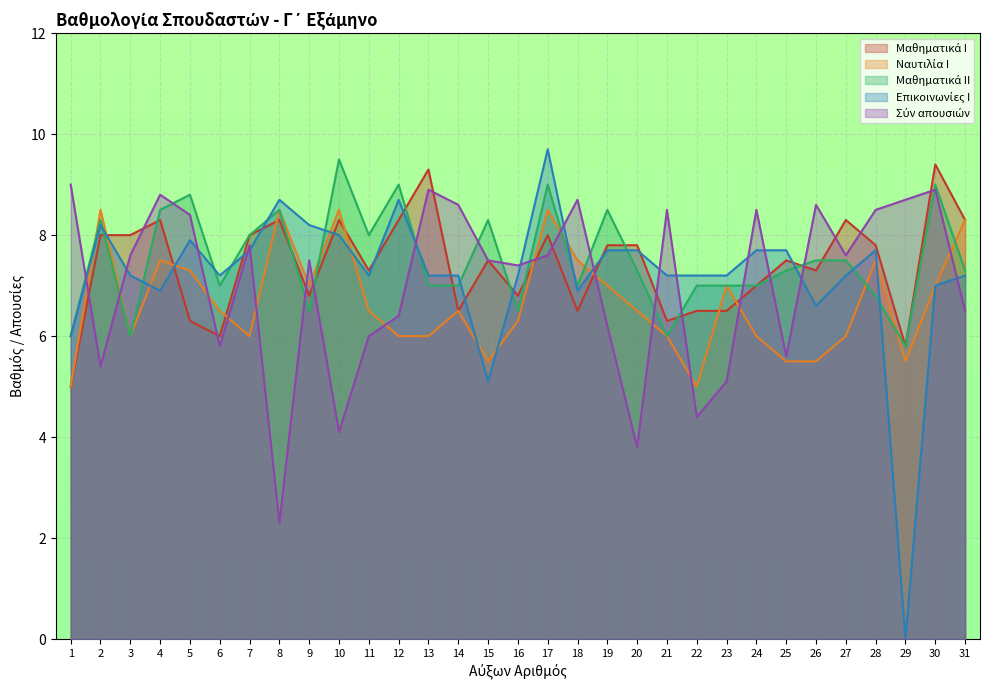

What is the sum of the Ναυτιλία Ι values at 27 and 16?

12.3